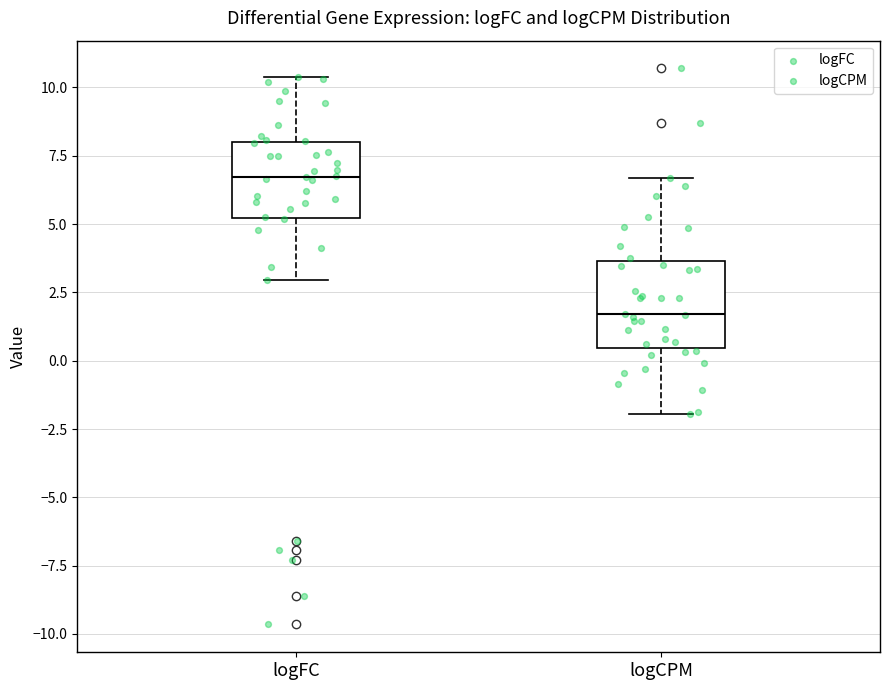

Which box's median line is the highest?

logFC